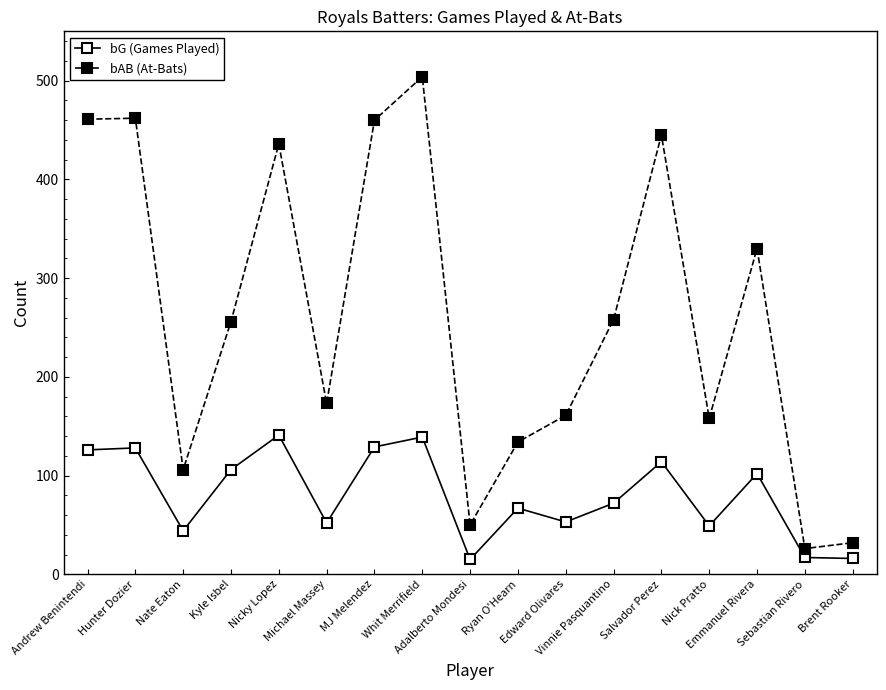

What is the label of the 2nd point from the right?

Sebastian Rivero